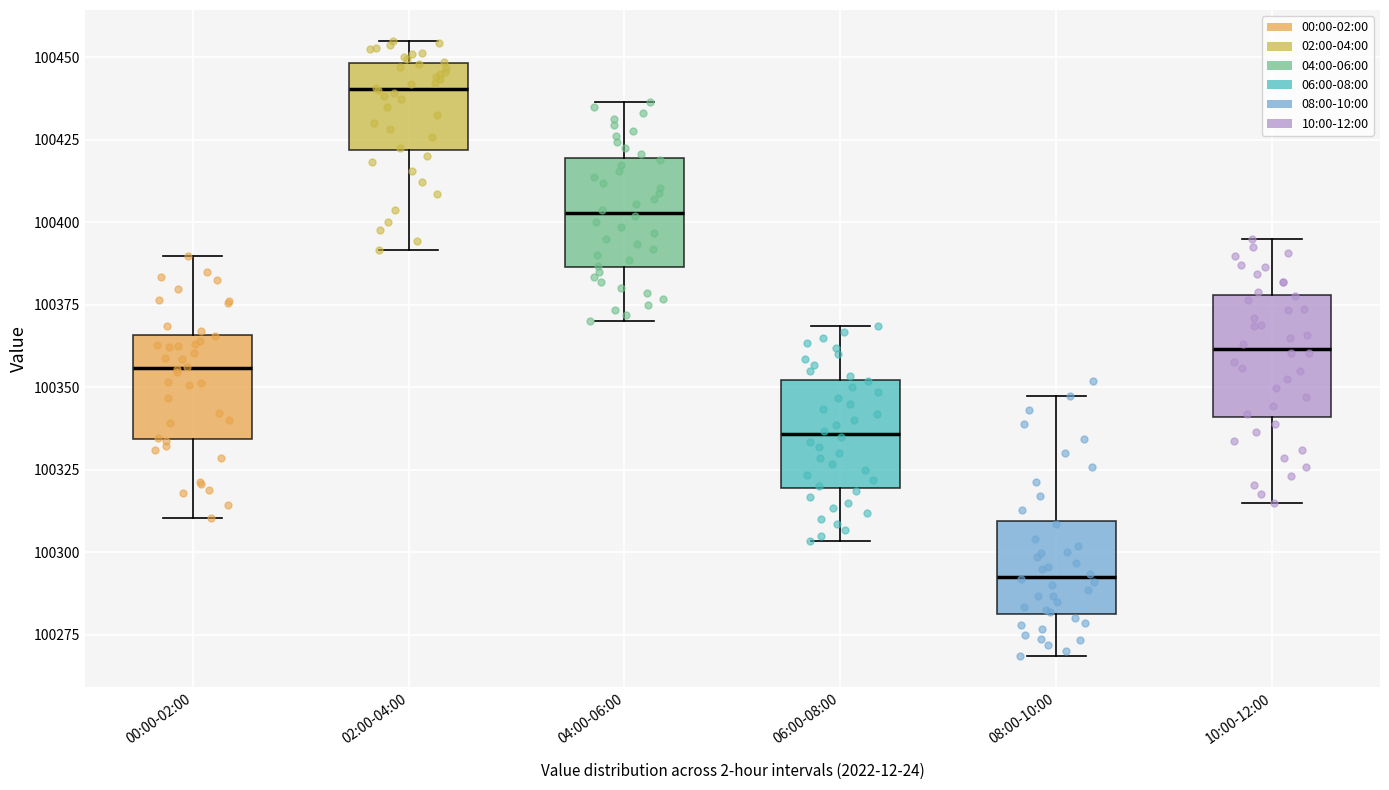

Reading left to right, transcribe this box plot: for each box, give where its median line is, the range the box spans, and where its two whiskers end, as read against the y-axis. The values are not printed on the chart, so give them approximately, as read against the axis.

00:00-02:00: median 100355, box 100335 to 100365, whiskers 100310 to 100390
02:00-04:00: median 100440, box 100420 to 100450, whiskers 100390 to 100455
04:00-06:00: median 100405, box 100385 to 100420, whiskers 100370 to 100435
06:00-08:00: median 100335, box 100320 to 100350, whiskers 100305 to 100370
08:00-10:00: median 100295, box 100280 to 100310, whiskers 100270 to 100345
10:00-12:00: median 100360, box 100340 to 100380, whiskers 100315 to 100395